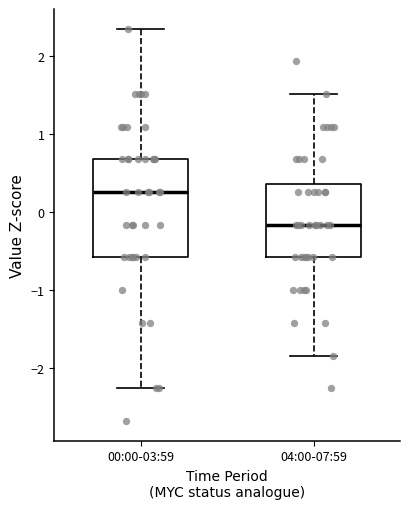

Reading left to right, read every box against the y-axis: the position of its median line, the range the box covers, and the ends of its whiskers. The values are not printed on the chart, so give them approximately, as read against the axis.

00:00-03:59: median 0.3, box -0.6 to 0.7, whiskers -2.3 to 2.3
04:00-07:59: median -0.2, box -0.6 to 0.4, whiskers -1.8 to 1.5